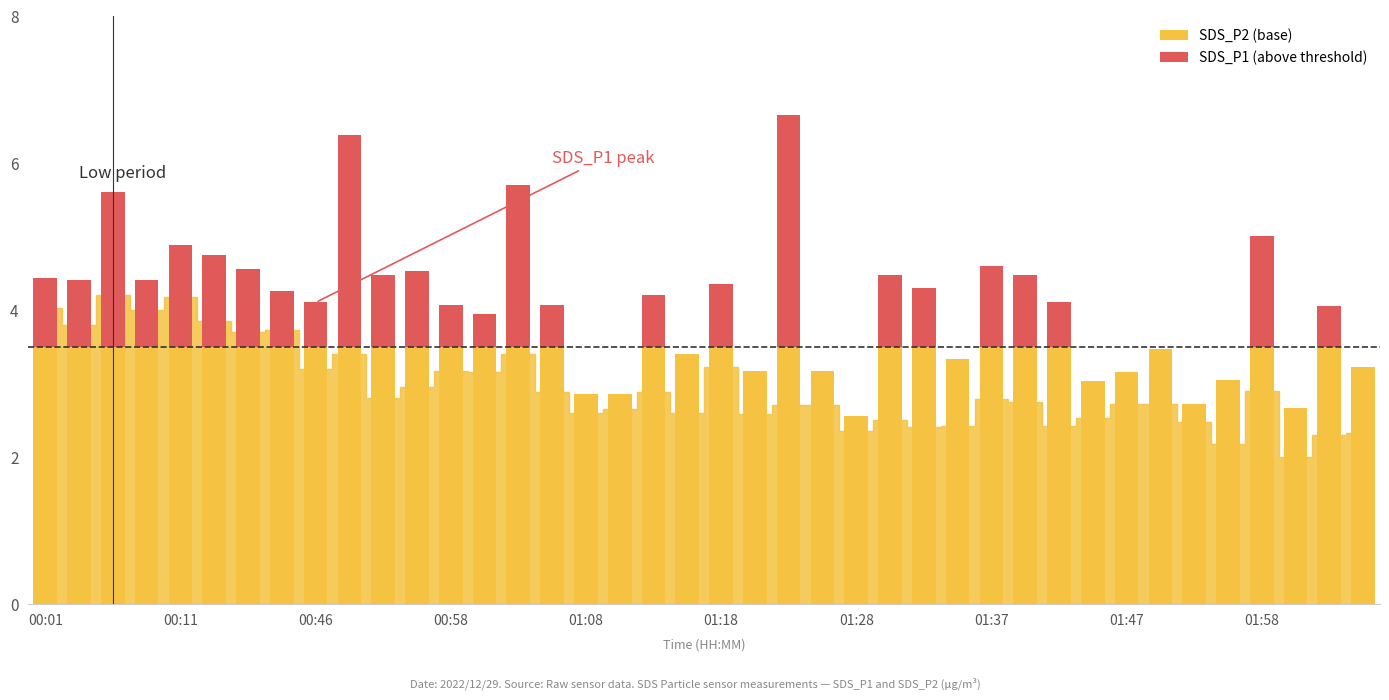

Reading left to right, what are all the values shown in this chart?

SDS_P1: 4.4	4.4	5.6	4.4	4.9	4.8	4.5	4.2	4.1	6.4	4.5	4.5	4.1	4.0	5.7	4.1	2.9	2.9	4.2	3.4	4.3	3.2	6.7	3.2	2.5	4.5	4.3	3.3	4.6	4.5	4.1	3.0	3.1	3.5	2.7	3.0	5.0	2.7	4.0	3.2
SDS_P2: 4.0	3.8	4.2	4.0	4.2	3.9	3.7	3.7	3.2	3.4	2.8	3.0	3.2	3.1	3.4	2.9	2.6	2.6	2.9	2.6	3.2	2.6	2.7	2.7	2.4	2.5	2.4	2.4	2.8	2.8	2.4	2.5	2.7	2.7	2.5	2.2	2.9	2.0	2.3	2.3